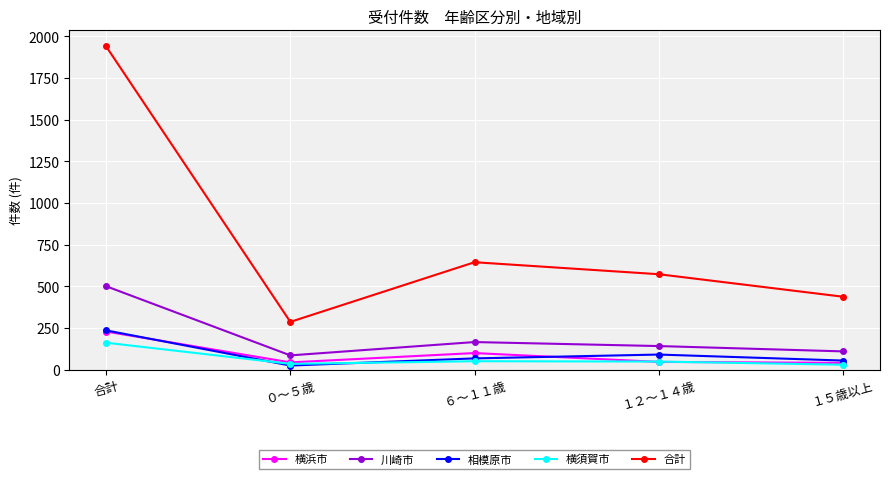

The value of 合計 at １５歳以上 is 155. True or false?

False